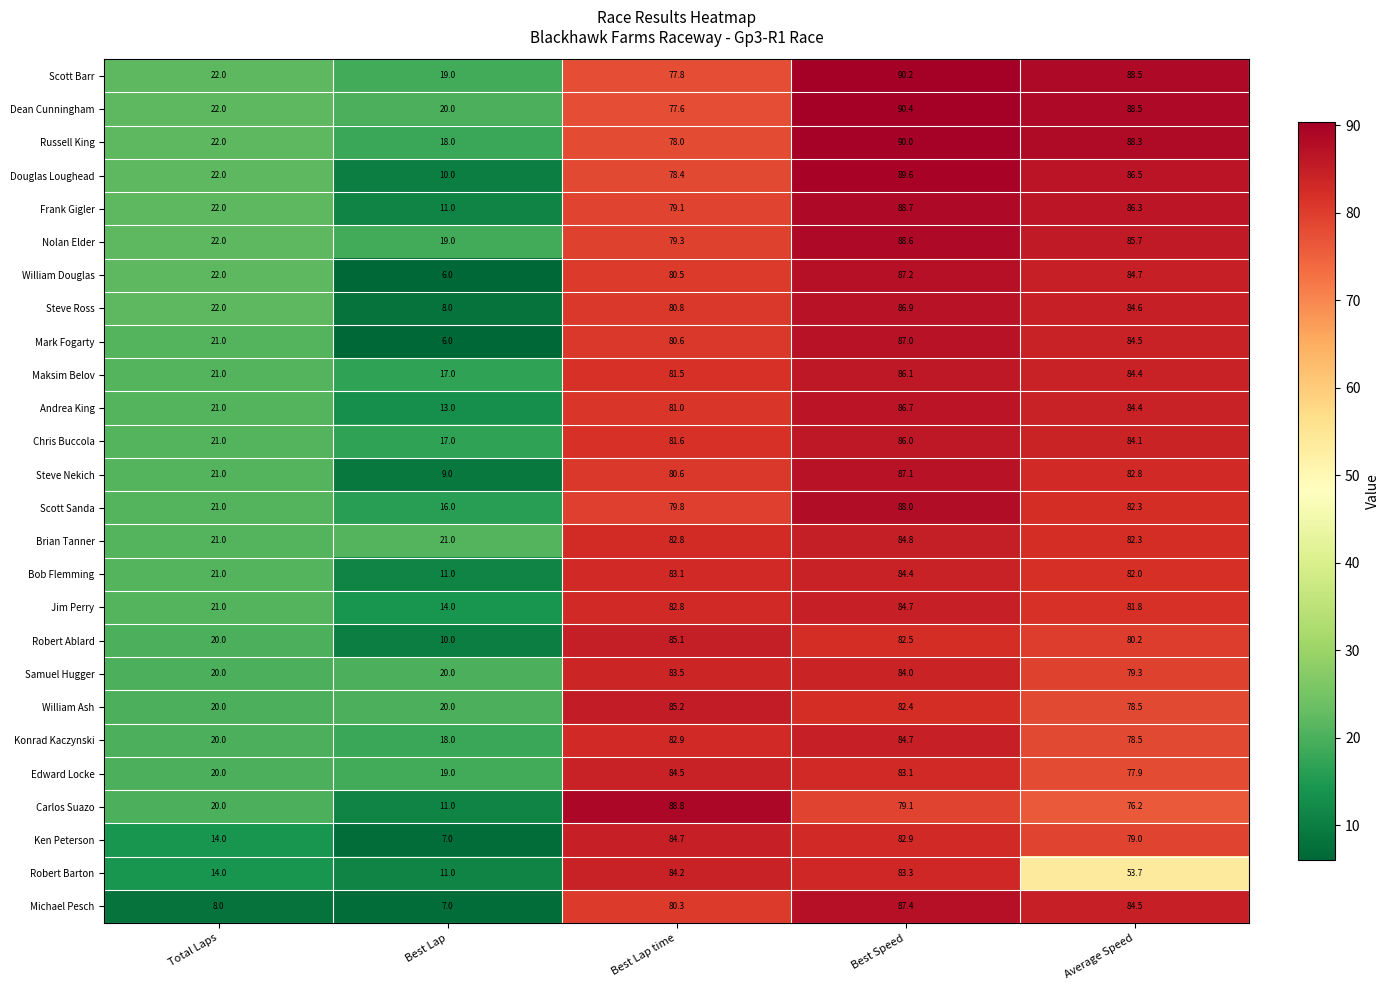

The value of Michael Pesch at Best Lap is 7.0. True or false?

True